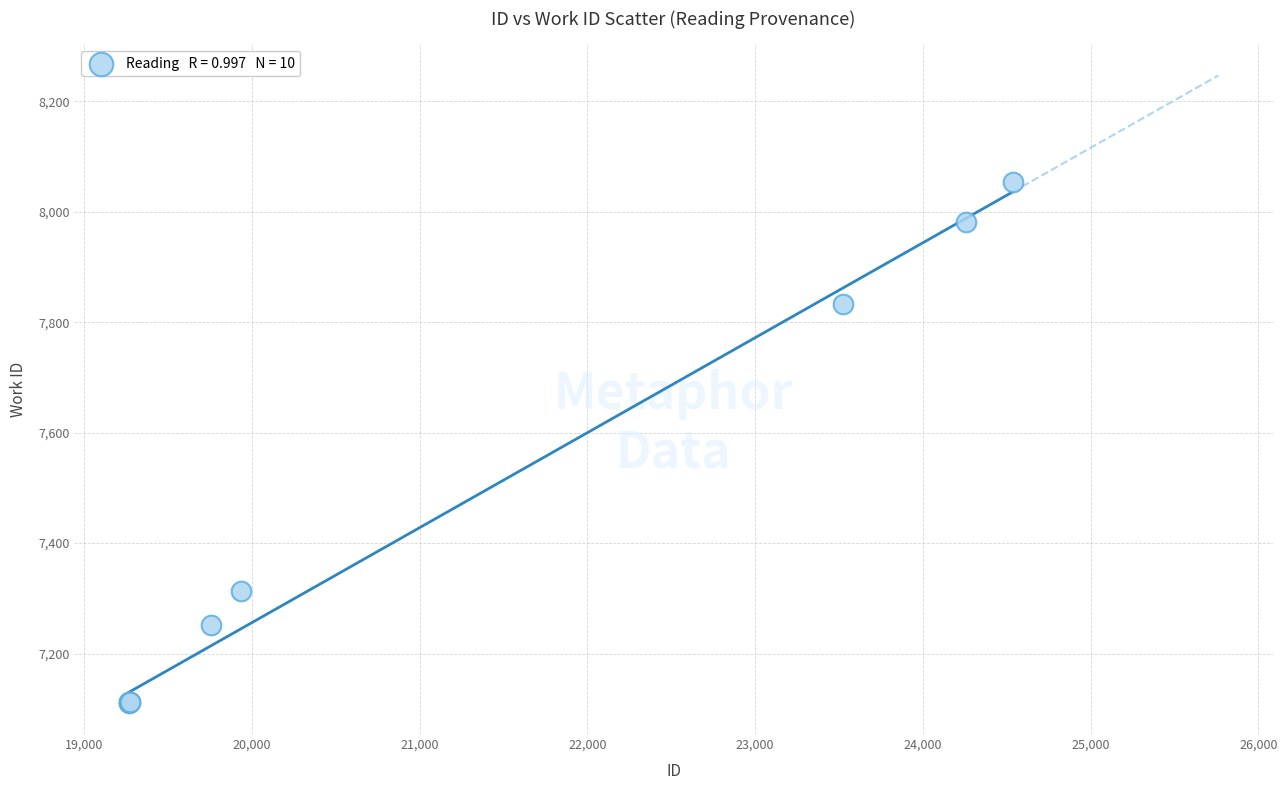

What Y value in the scatter plot is closest to 7582?

7833